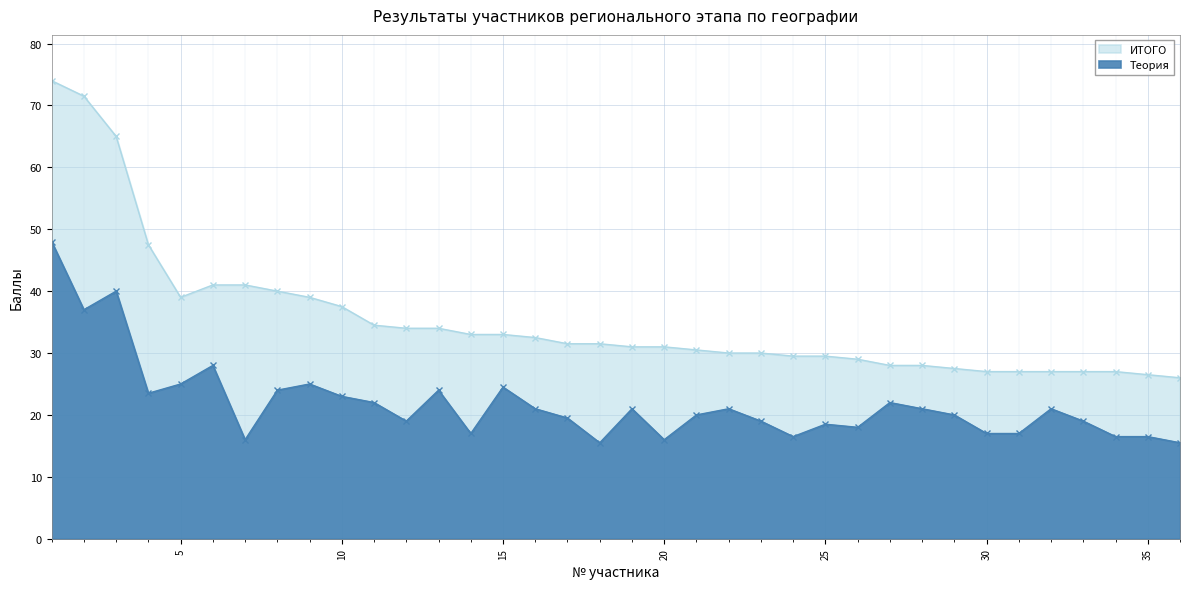

What is the value of the ИТОГО point at the 25th from the left?

29.5